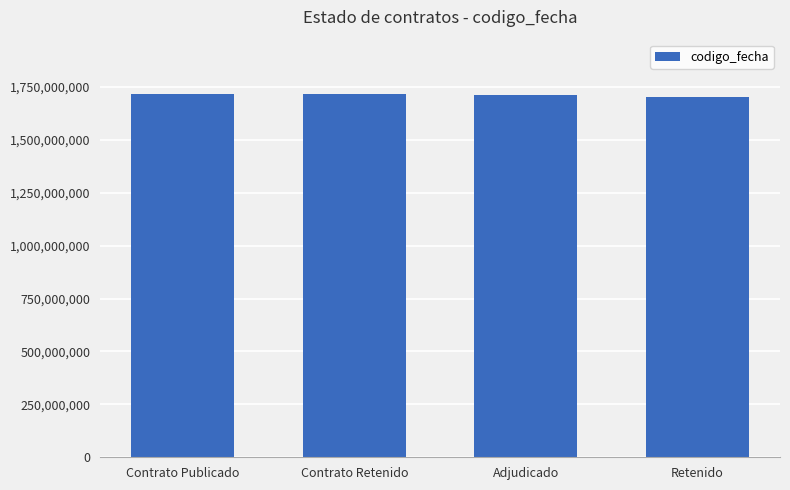

What is the greatest value displayed?

1716473713